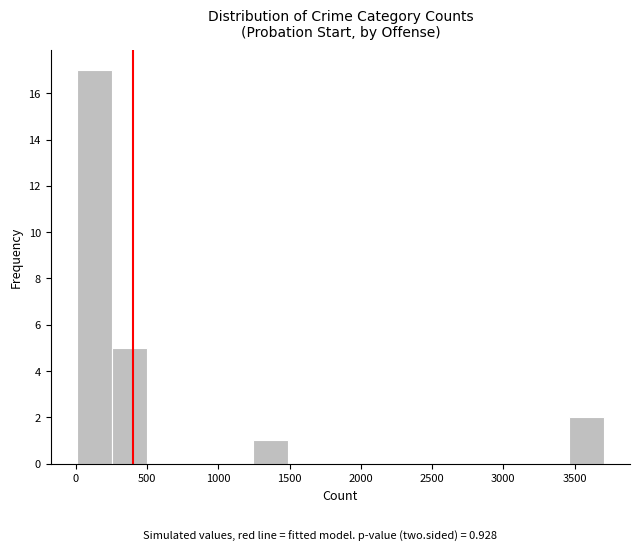

How tall is the bar that spans 1250 to 1500 on the x-axis? Neither the bar edges nor the heights are printed on the chart, so give them approximately, as read against the axes.

1